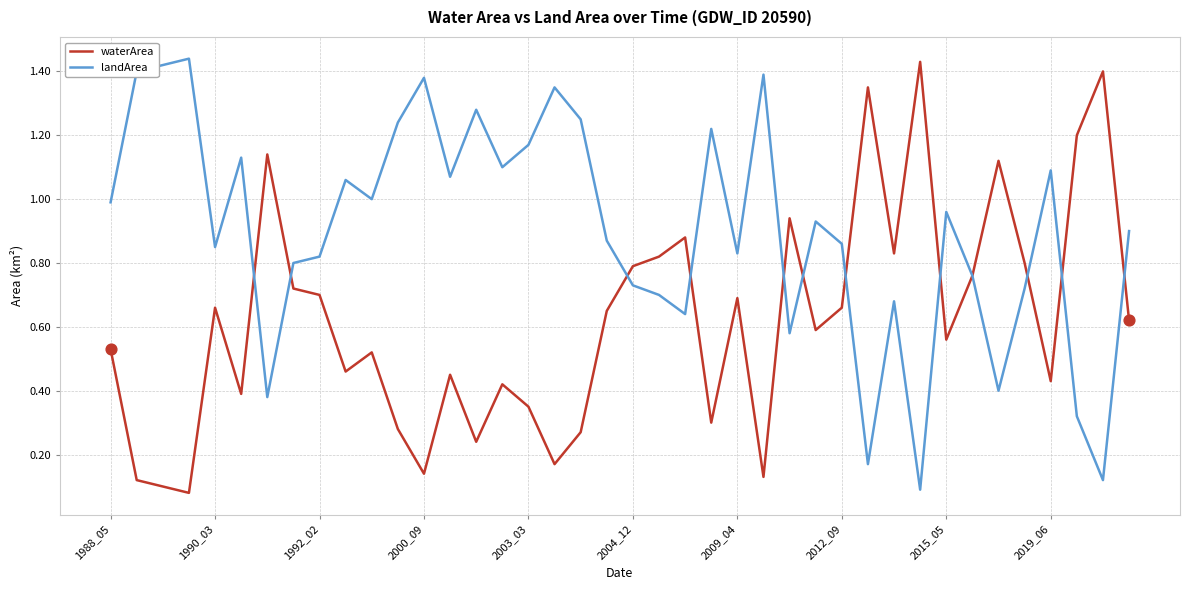

Which series has the largest total across all categories?

landArea